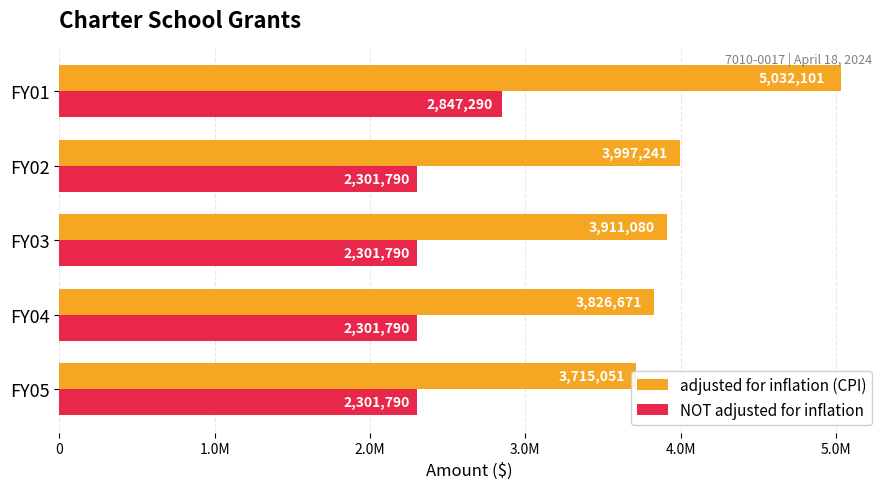

What is the difference between the maximum and minimum values in the adjusted for inflation (CPI) series?

1317050